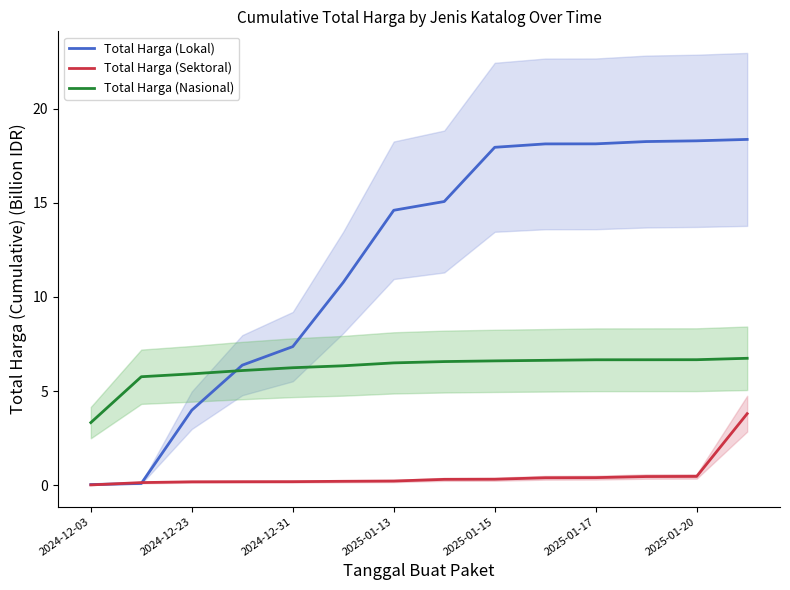

What is the minimum value for Total Harga (Nasional)?

3.3